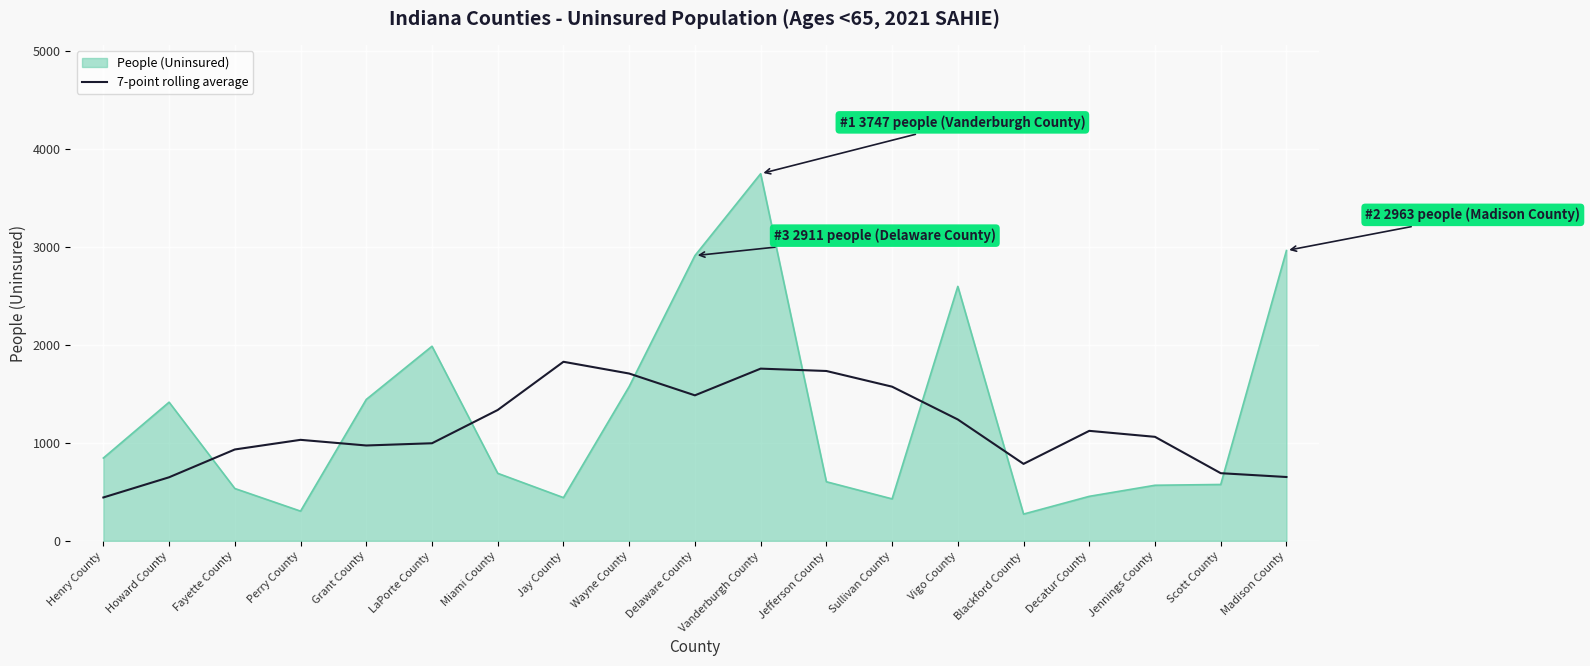

Which series has the largest range (max minus min)?

People (Uninsured)